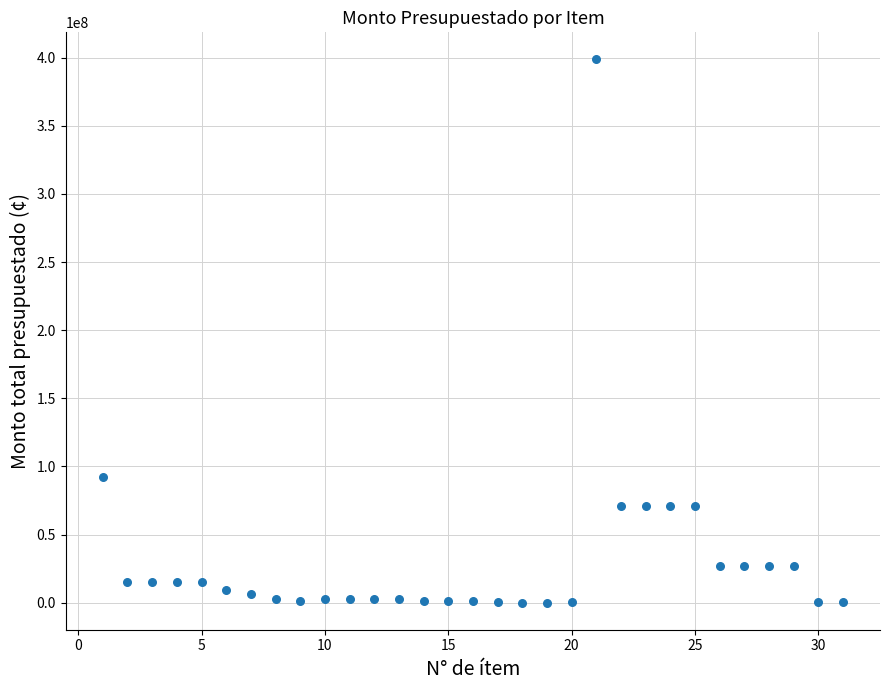

What is the range of X values (max minus min)?

30